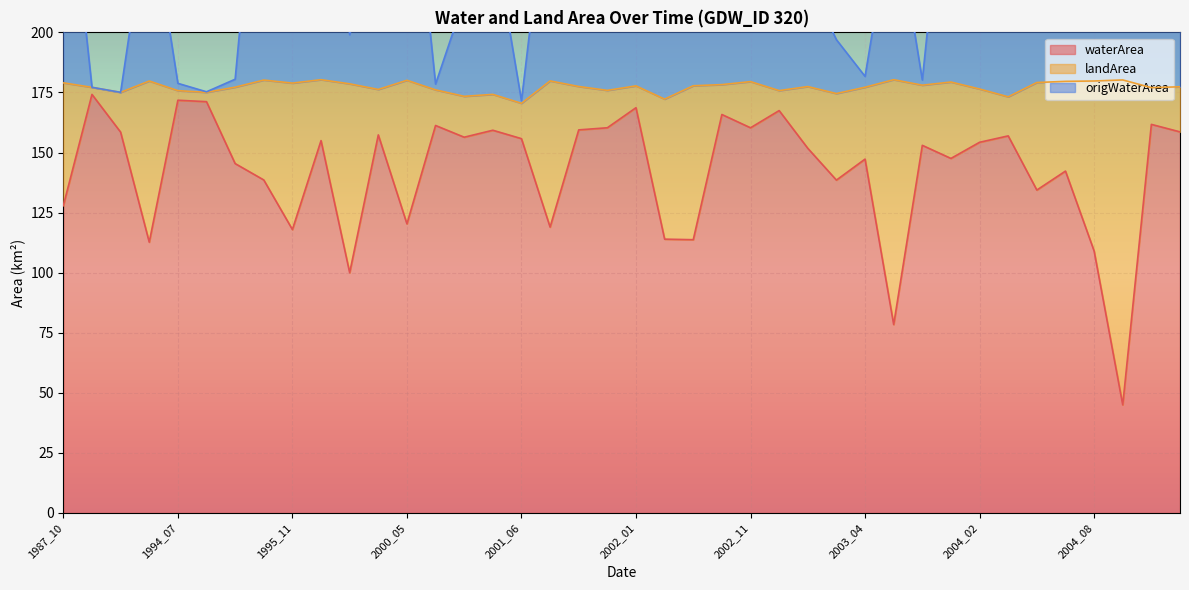

The value of waterArea at 1996_08 is 155.0. True or false?

True